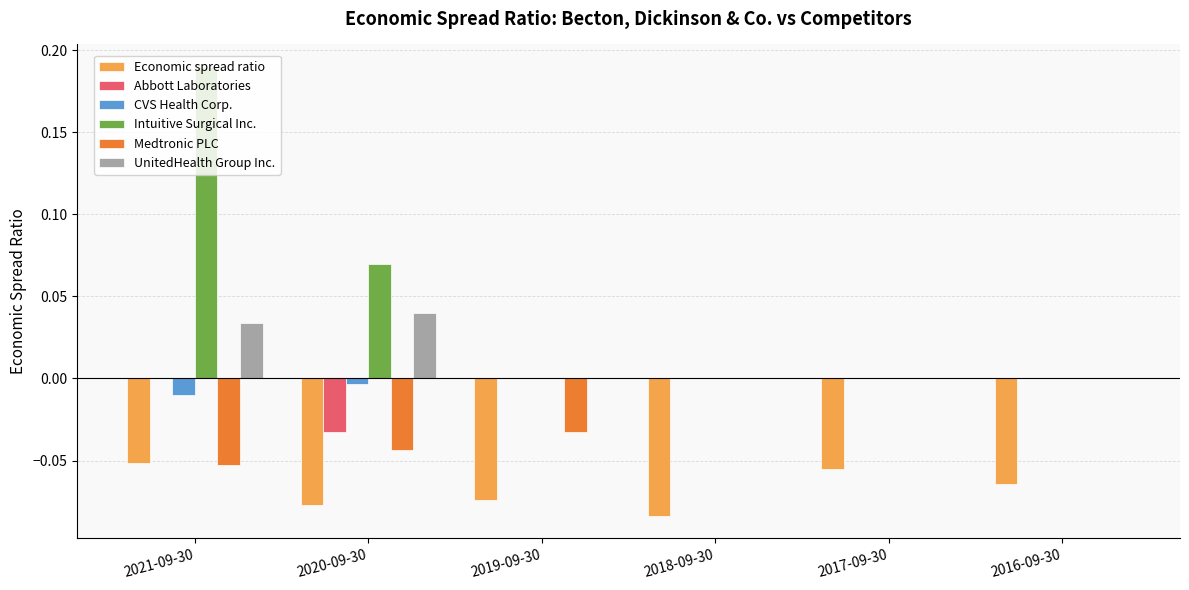

Which label corresponds to the largest value in the chart?

2021-09-30